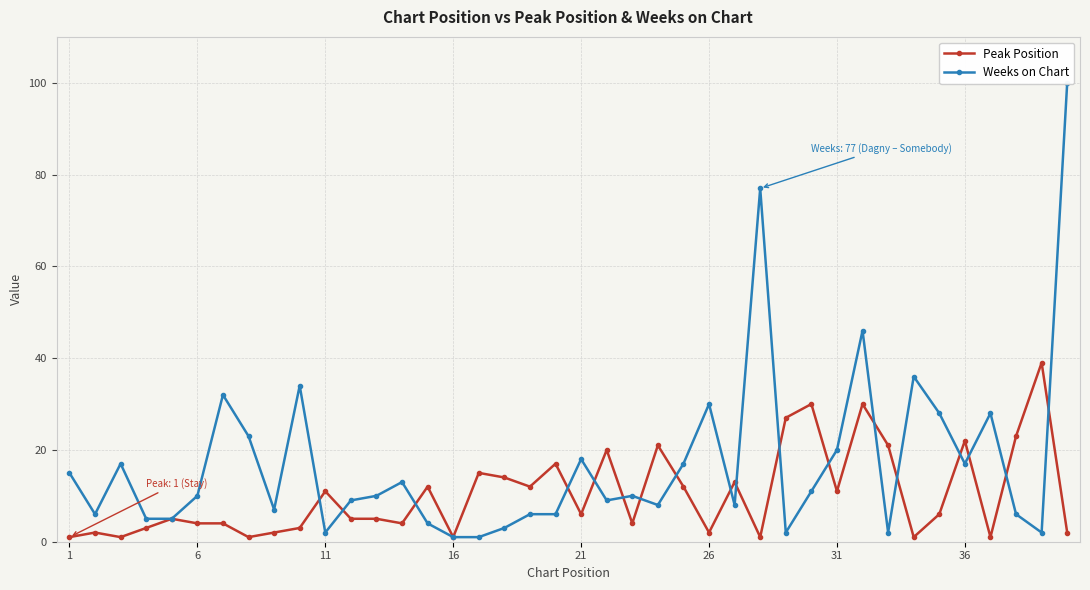

True or false: Peak Position has more than 1 points higher than both neighbors.

True